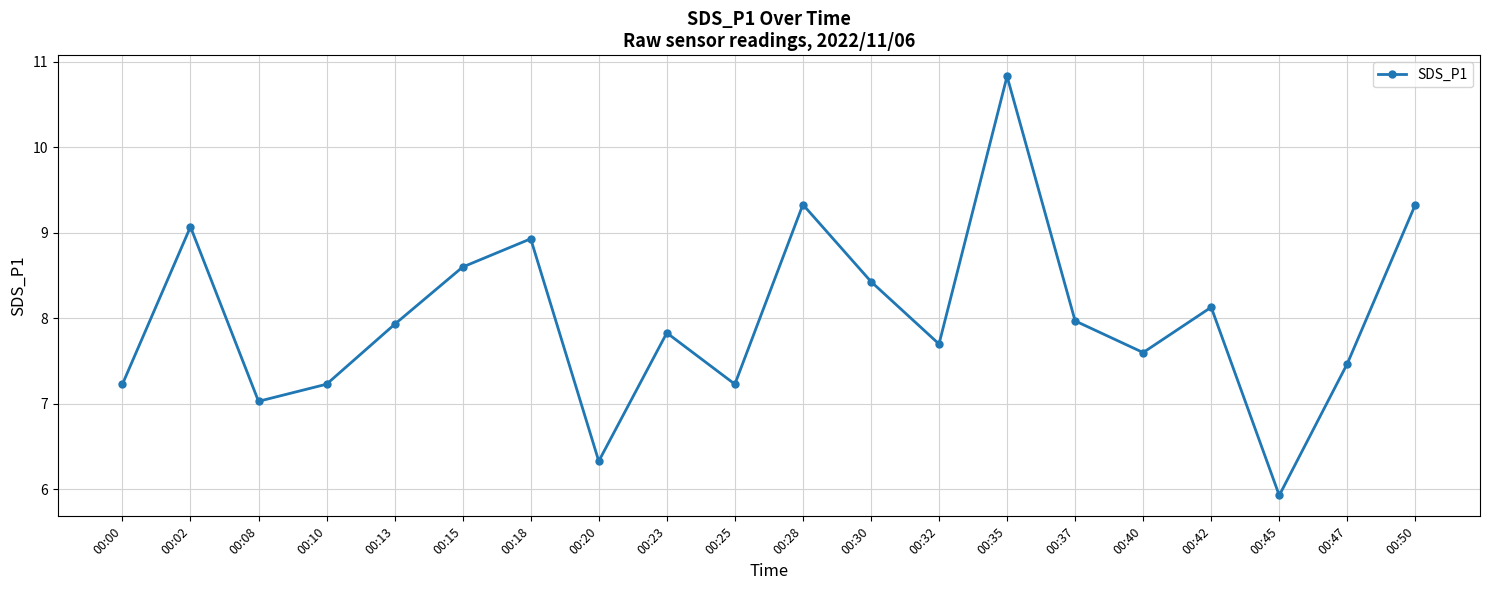

Is this an area chart (filled region under the line)?

No